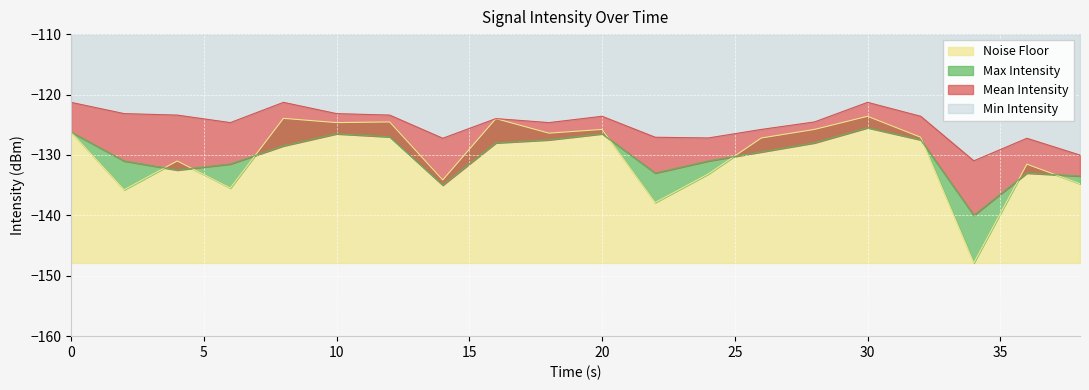

How many interior local peaks does the Min Intensity series have?

7